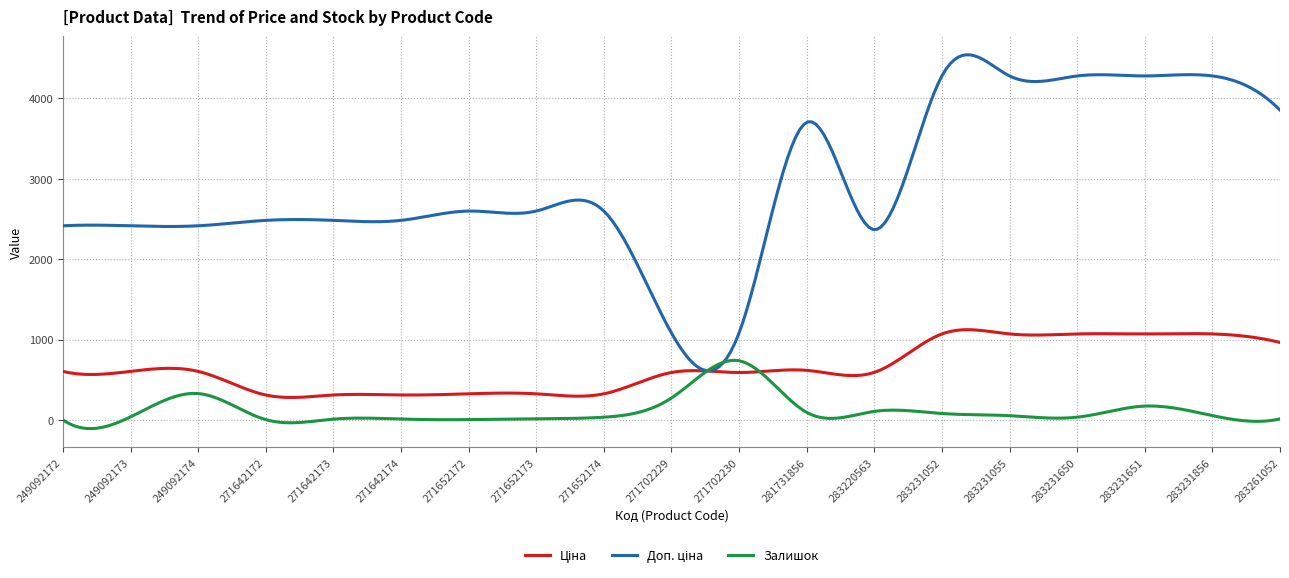

What is the minimum value for Залишок?

-107.7